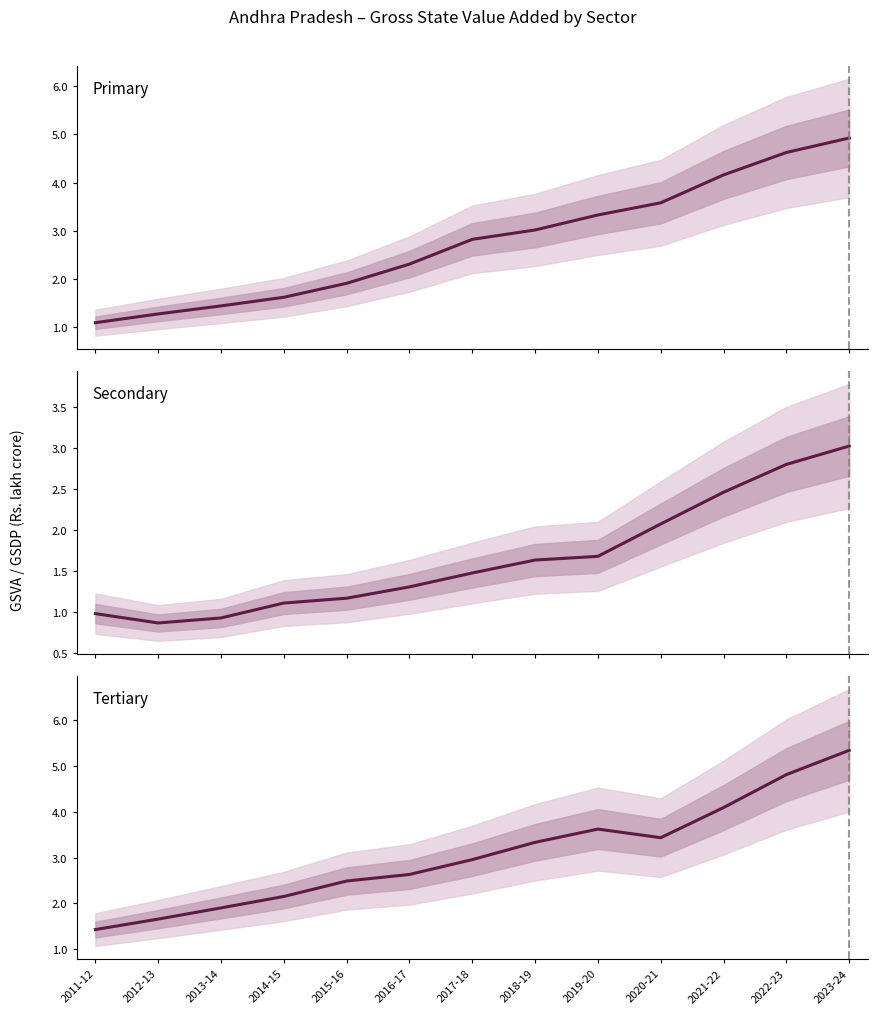

Is it true that Tertiary equals 2.3 at 2020-21?

False